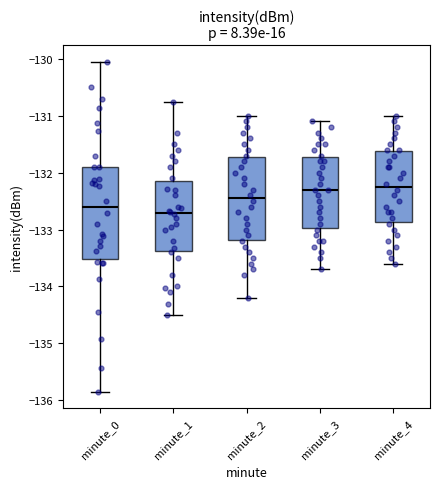

Reading left to right, transcribe this box plot: for each box, give where its median line is, the range the box spans, and where its two whiskers end, as read against the y-axis. The values are not printed on the chart, so give them approximately, as read against the axis.

minute_0: median -132.6, box -133.5 to -131.9, whiskers -135.9 to -130.1
minute_1: median -132.7, box -133.4 to -132.1, whiskers -134.5 to -130.8
minute_2: median -132.4, box -133.2 to -131.7, whiskers -134.2 to -131.0
minute_3: median -132.3, box -133.0 to -131.7, whiskers -133.7 to -131.1
minute_4: median -132.2, box -132.9 to -131.6, whiskers -133.6 to -131.0